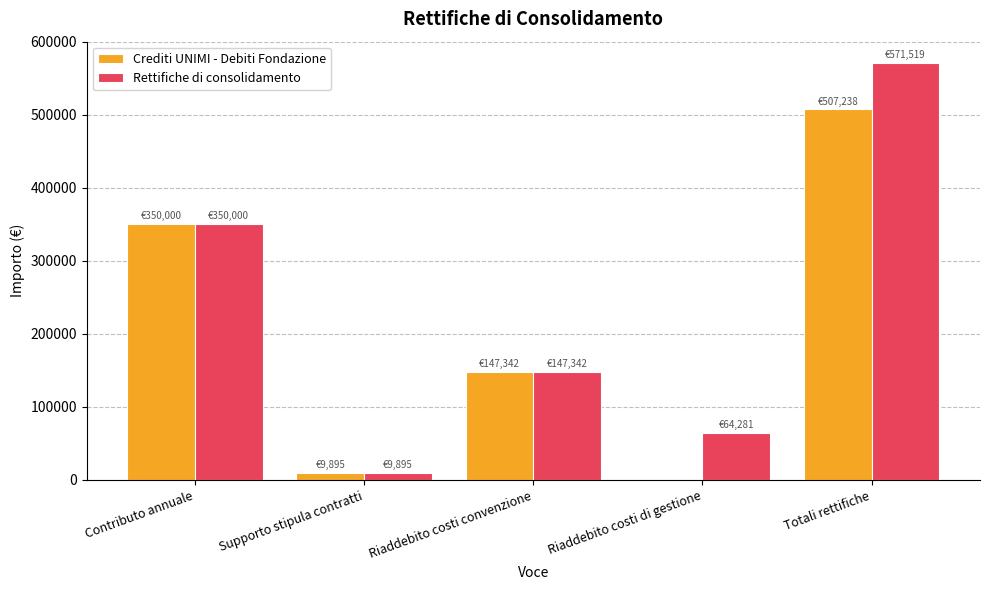

Reading left to right, list all the values displayed in this chart.

Crediti UNIMI - Debiti Fondazione: 350000.0	9895.4	147342.4	0.0	507237.8
Rettifiche di consolidamento: 350000.0	9895.4	147342.4	64281.4	571519.2